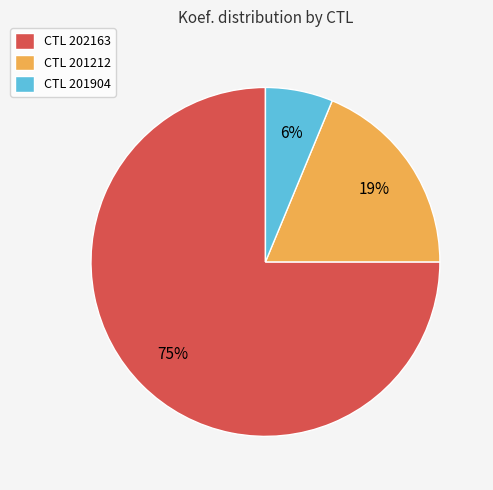

The CTL 201212 slice represents 19% of the pie. True or false?

True